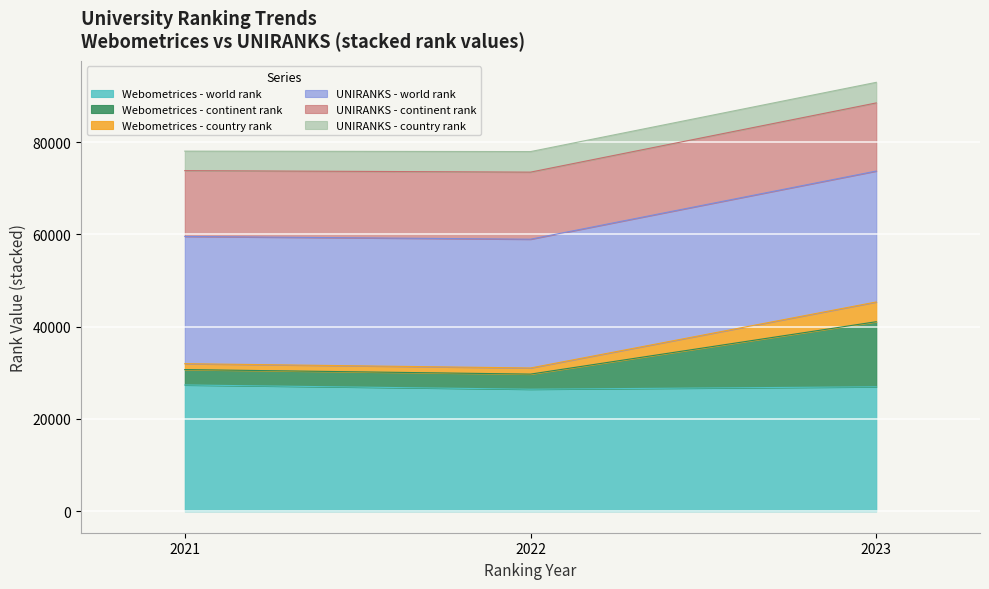

What is the maximum value for Webometrices - world rank?

27374